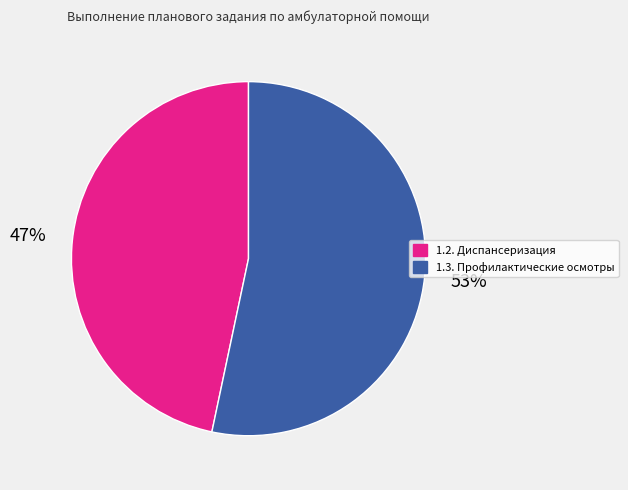

What percentage is the 1.3. Профилактические осмотры slice, to the nearest percent?

53%